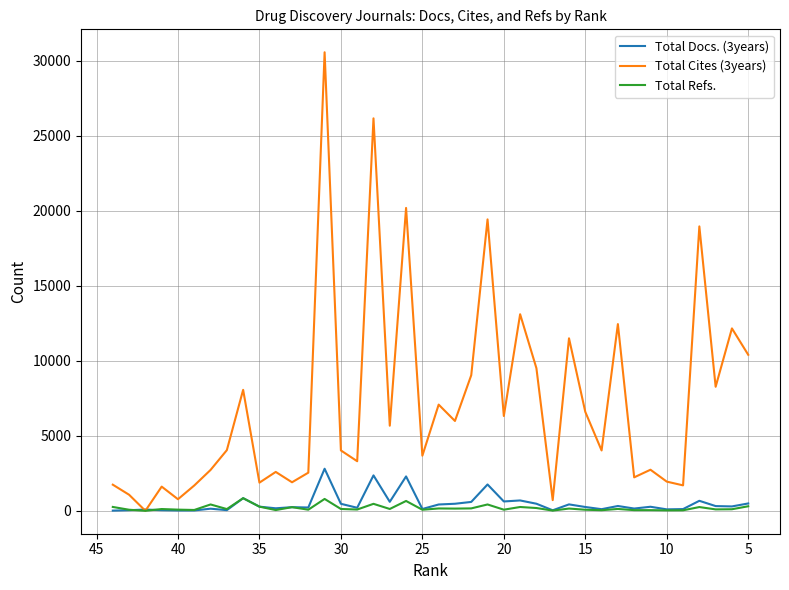

Is it true that Total Cites (3years) equals 1006 at 33?

False